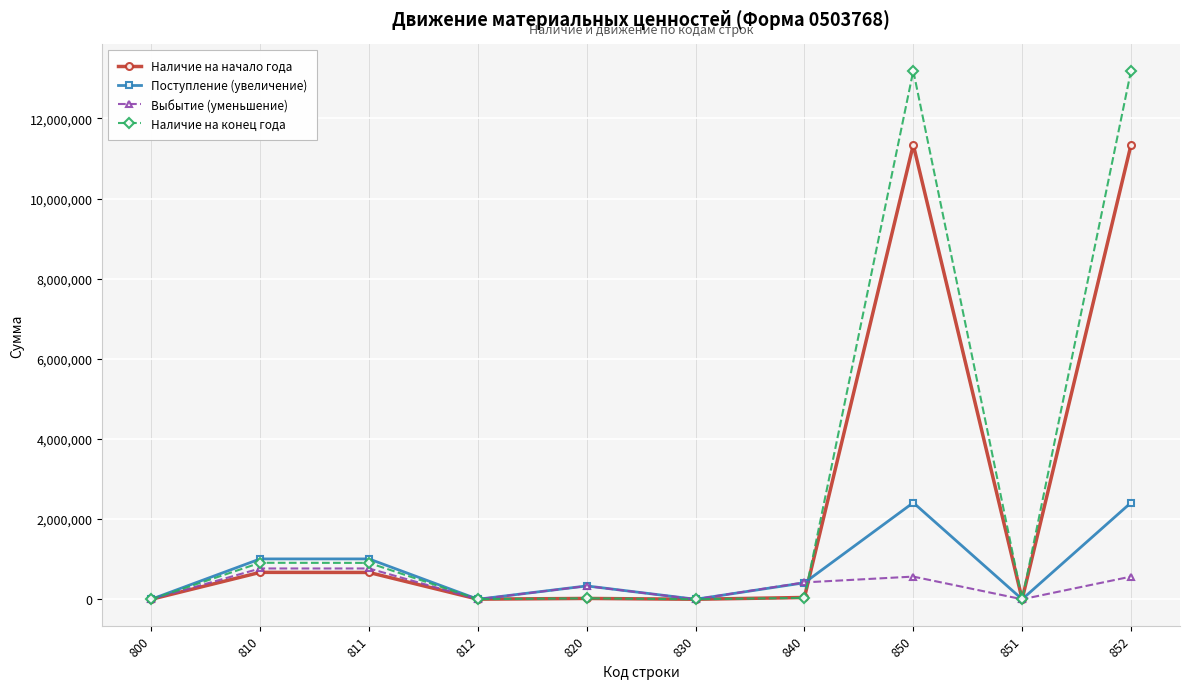

The value of Поступление (увеличение) at 800 is 1436574.6. True or false?

False